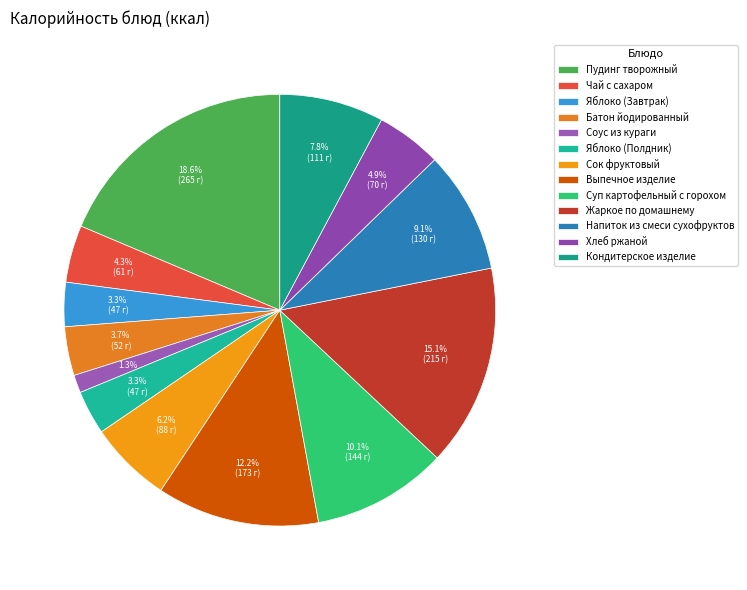

Rank the categories by value from lowest to highest.

Соус из кураги, Яблоко (Завтрак), Яблоко (Полдник), Батон йодированный, Чай с сахаром, Хлеб ржаной, Сок фруктовый, Кондитерское изделие, Напиток из смеси сухофруктов, Суп картофельный с горохом, Выпечное изделие, Жаркое по домашнему, Пудинг творожный